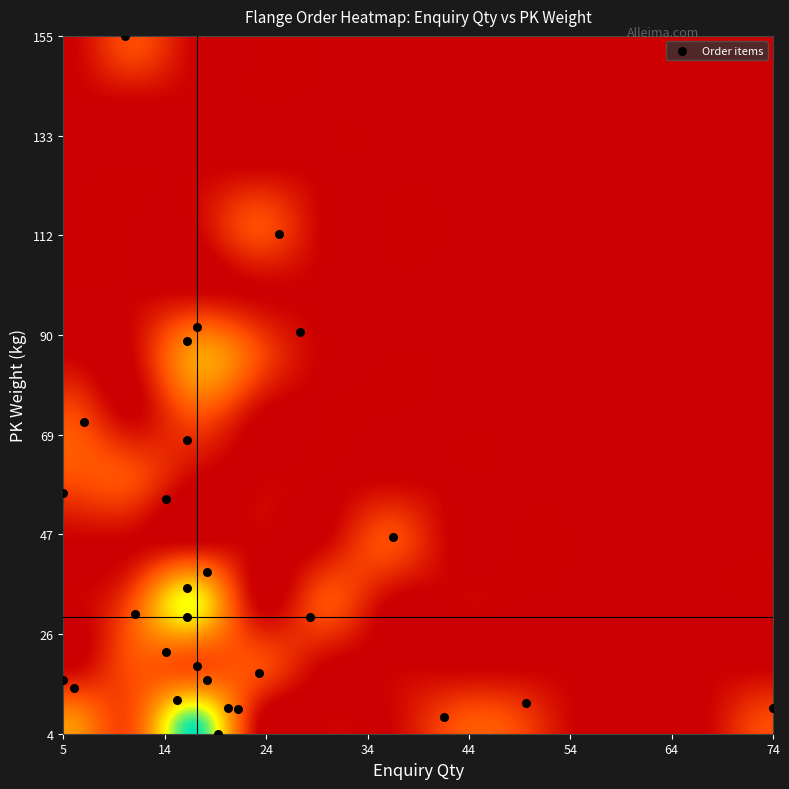

What Y value in the scatter plot is closest to 79?

71.7